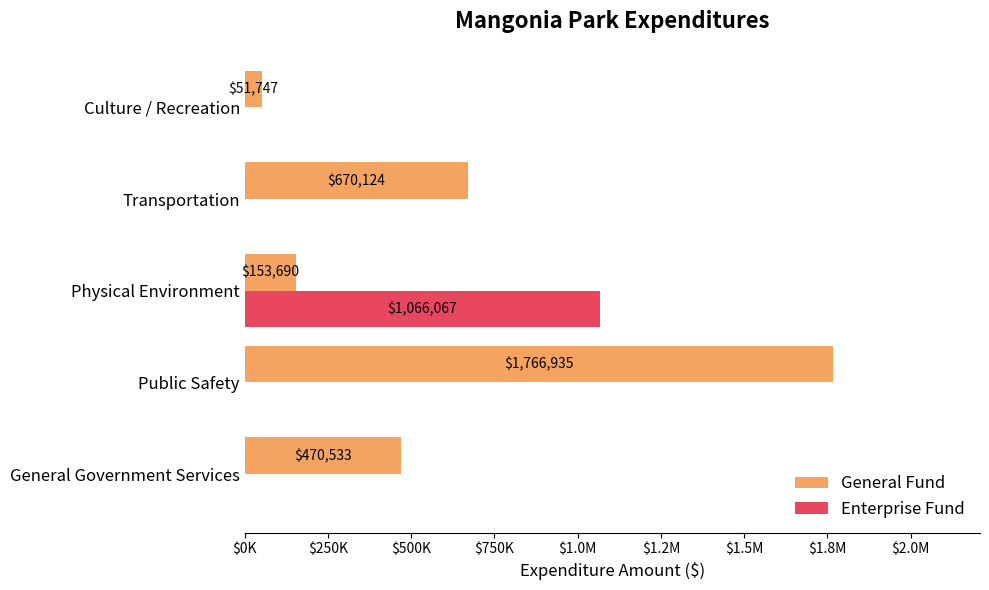

What are all the series names shown in the legend?

General Fund, Enterprise Fund